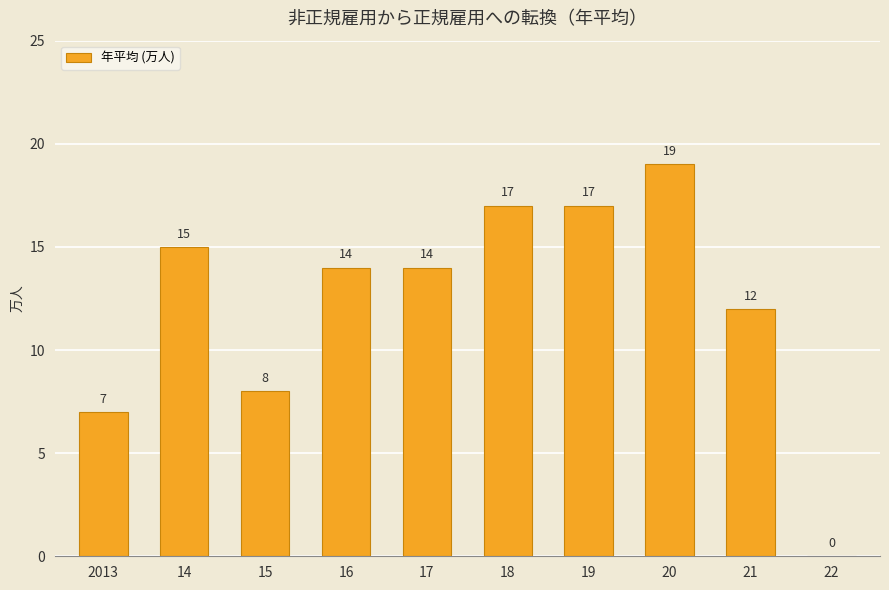

What is the sum of all values?

123